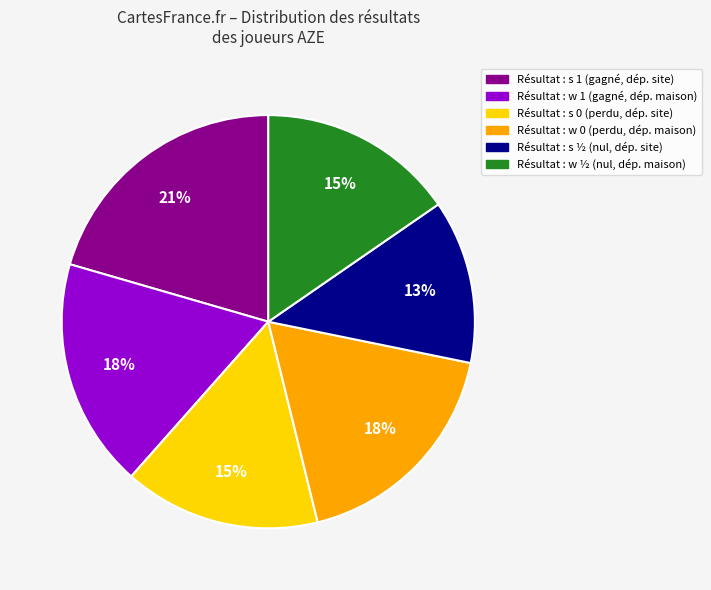

To the nearest percent, what is the average slice percentage?

17%